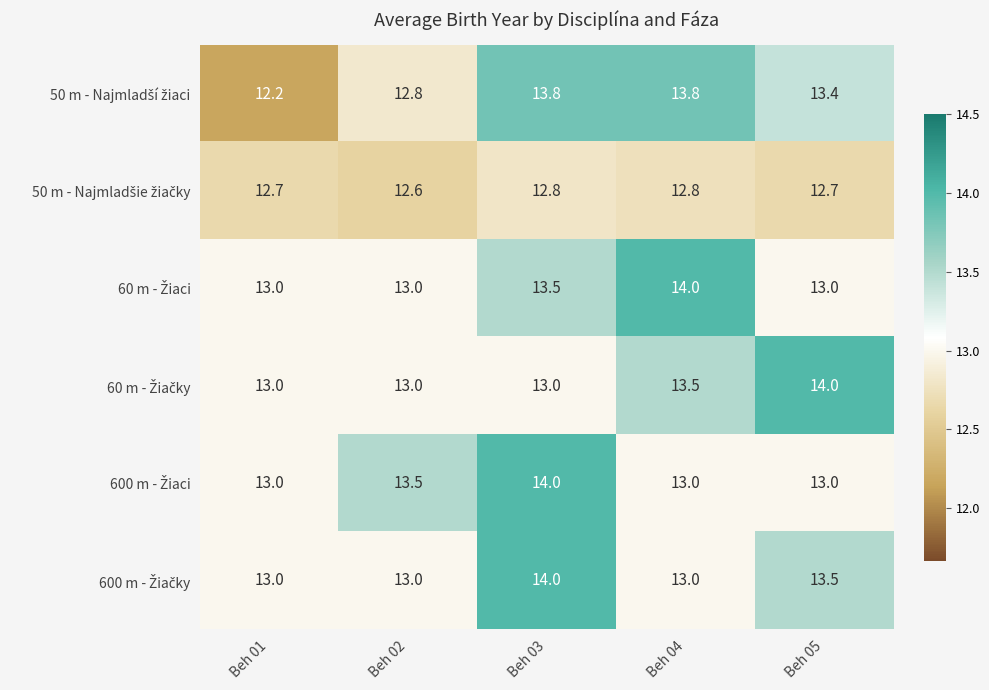

What is the difference between the highest and lowest values at Beh 05?

1.3